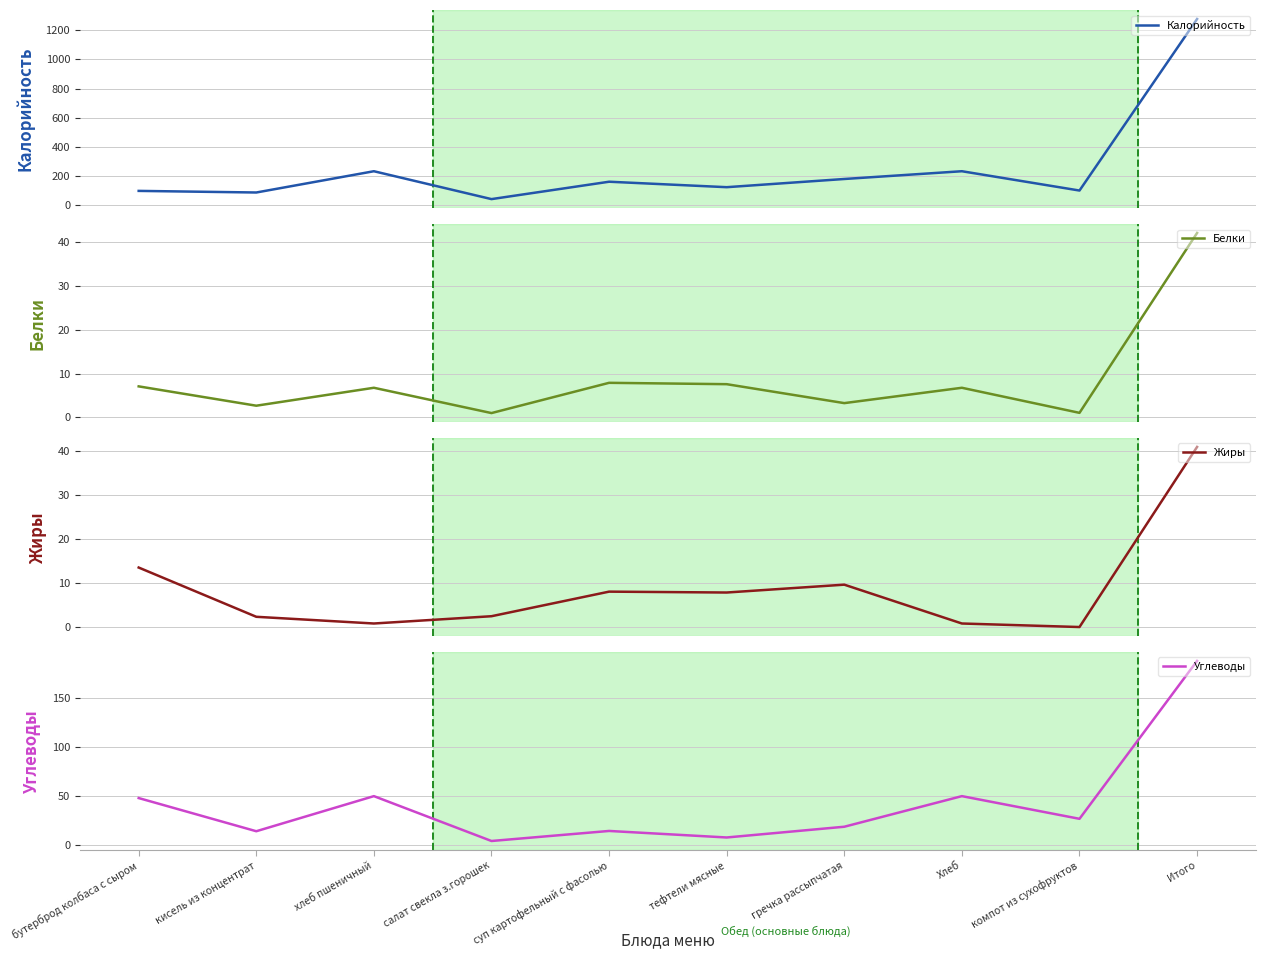

Which series has the widest spread of values?

Калорийность